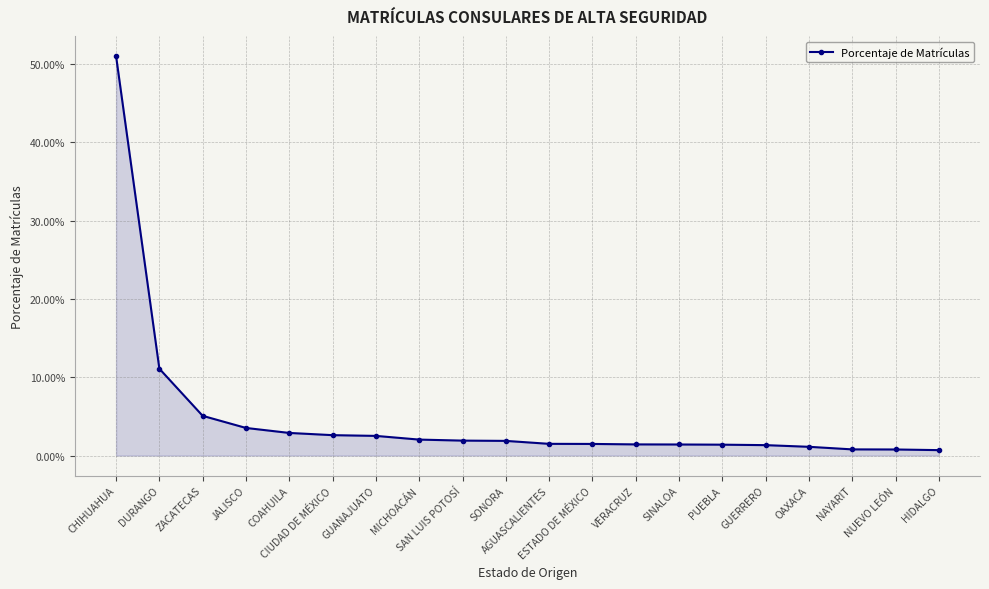

How many lines are shown in the chart?

1